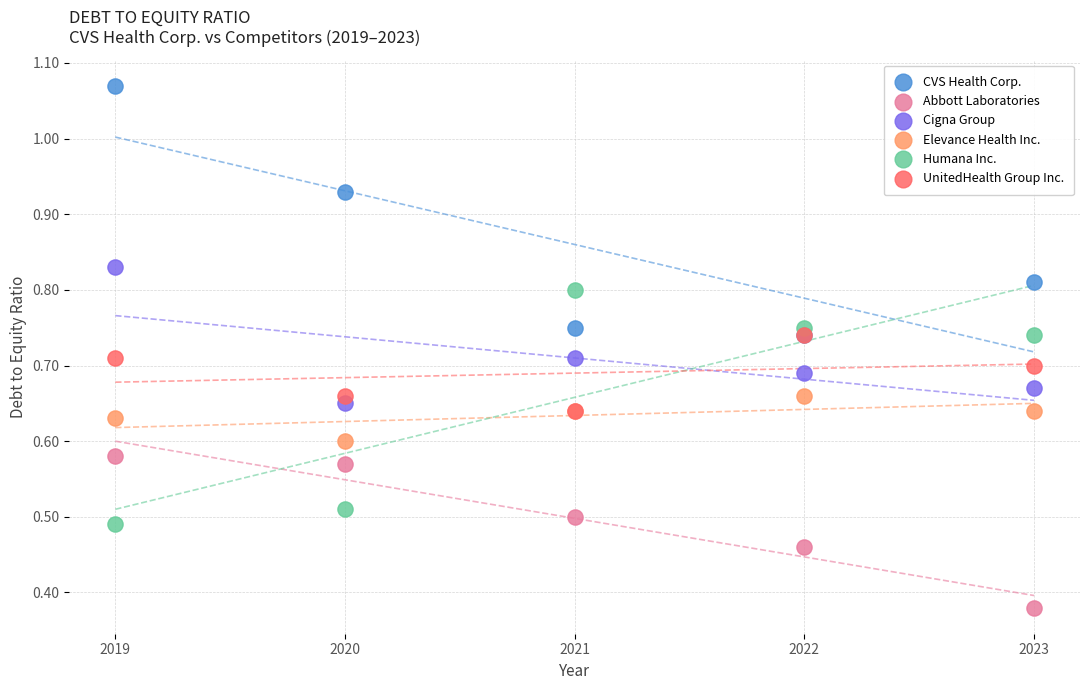

Which series contains the lowest Y value?

Abbott Laboratories